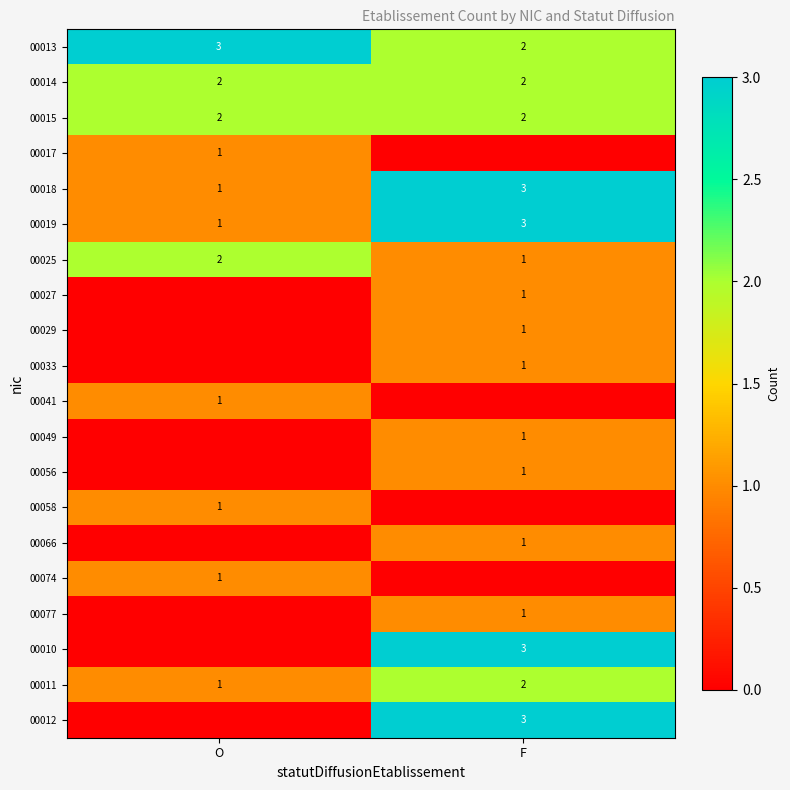

Which has a higher value, F or O?

O